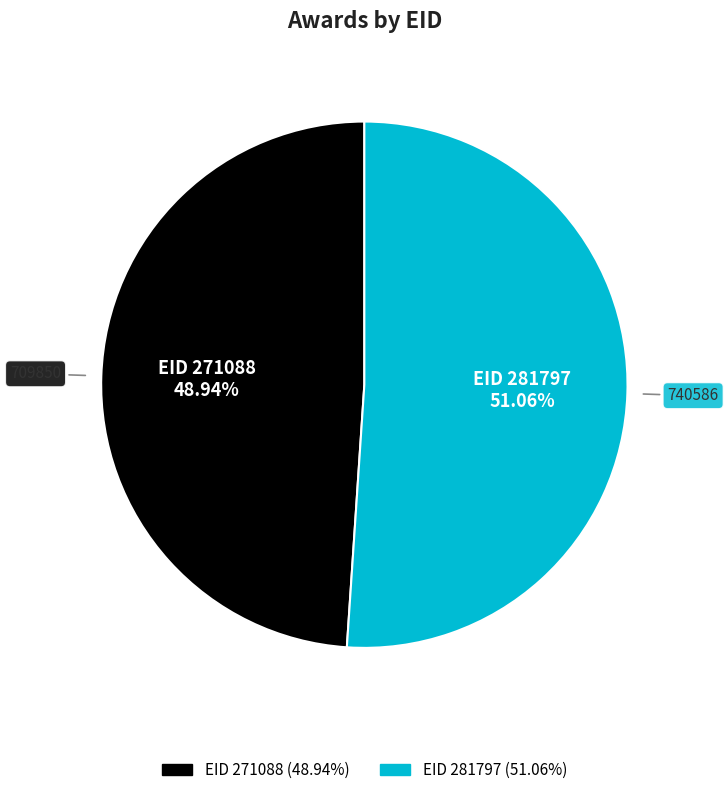

Is there any slice that represents more than half of the pie?

Yes